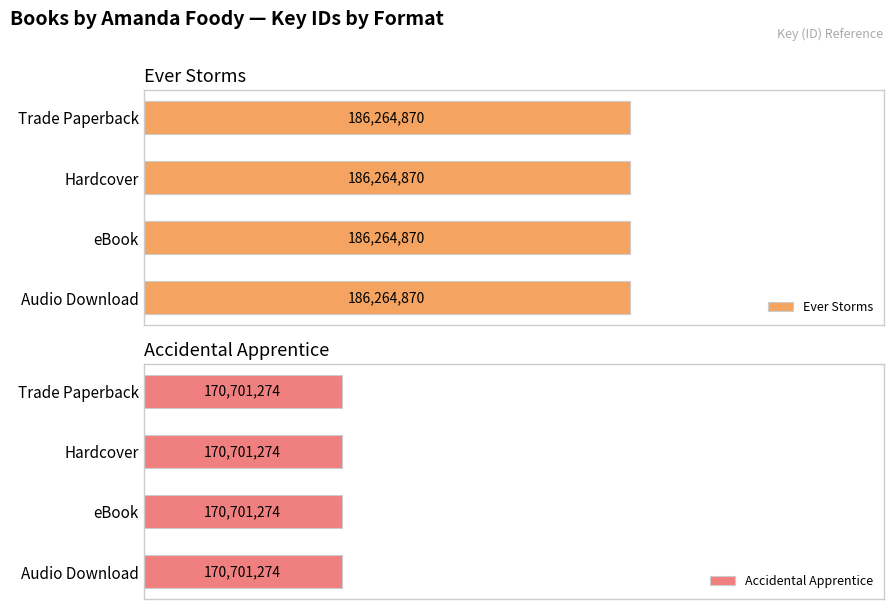

List the series in order of their peak value, lowest first.

Accidental Apprentice, Ever Storms